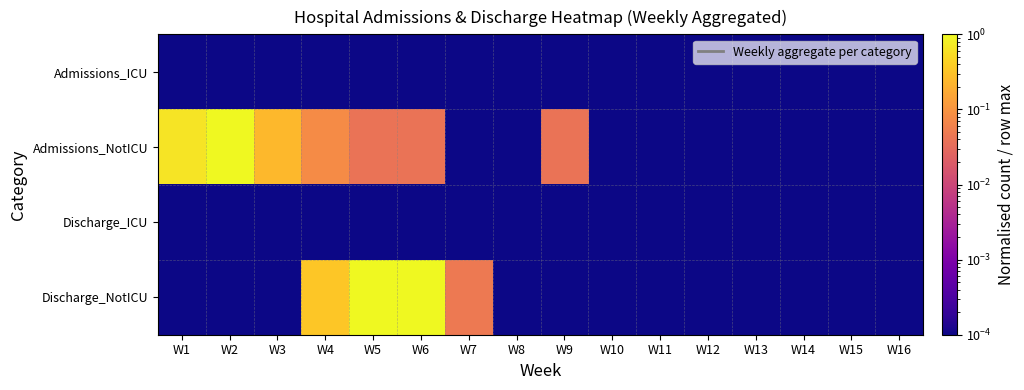

Which series has the largest range (max minus min)?

Admissions_NotICU